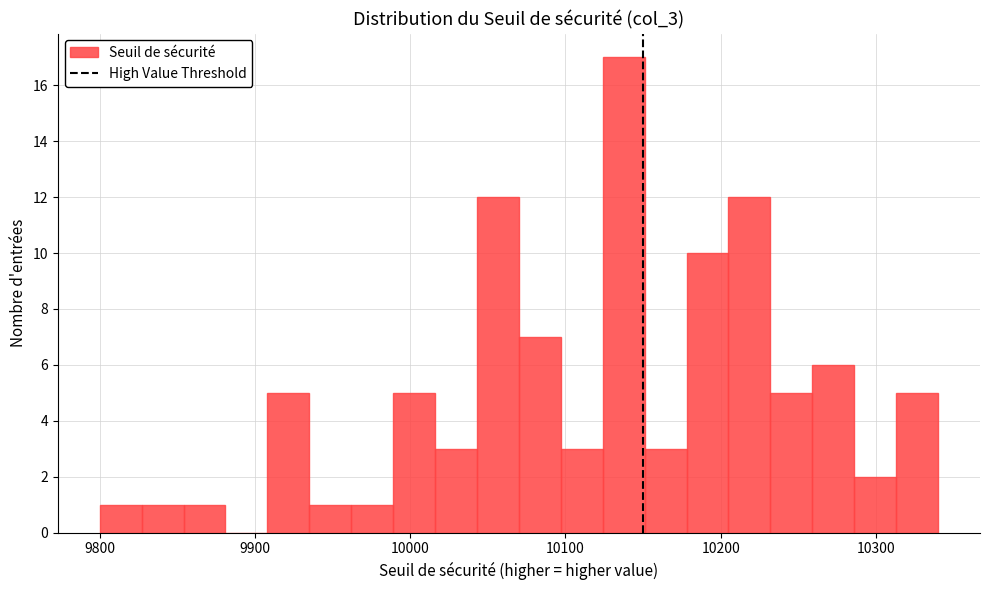

Read against the x-axis, roughly where is the centre of the tallest bar?

10140